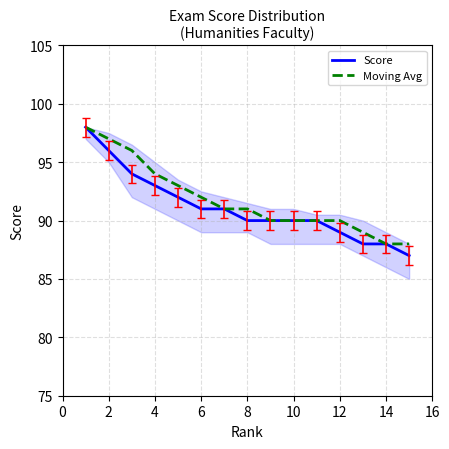

Which series has the widest spread of values?

Score